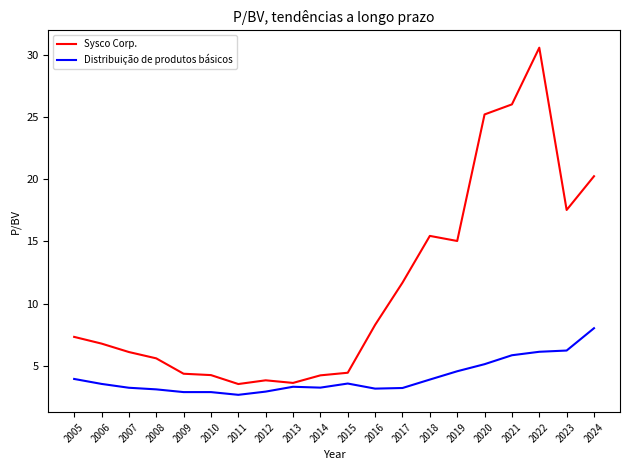

How many lines are shown in the chart?

2